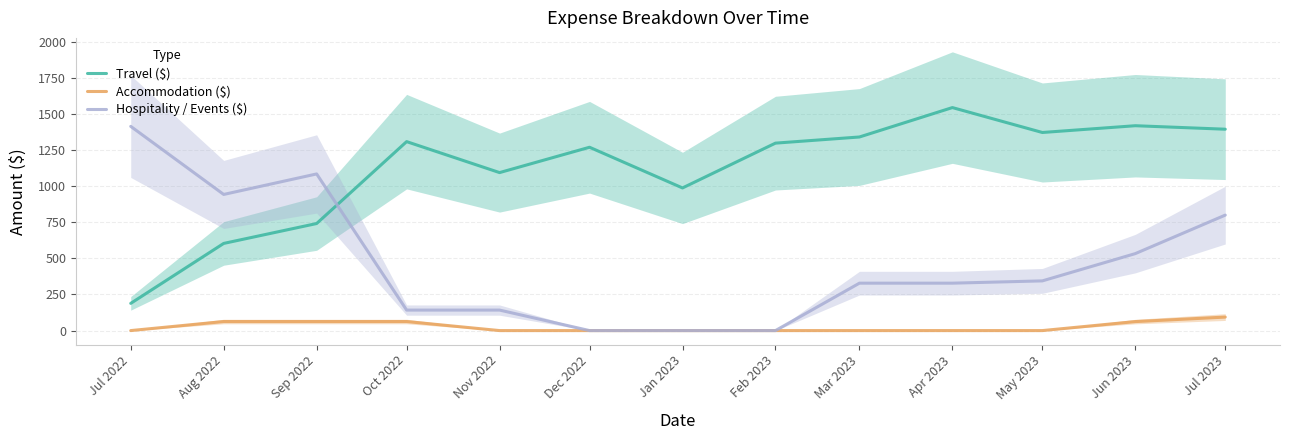

Which series has the largest range (max minus min)?

Hospitality / Events ($)